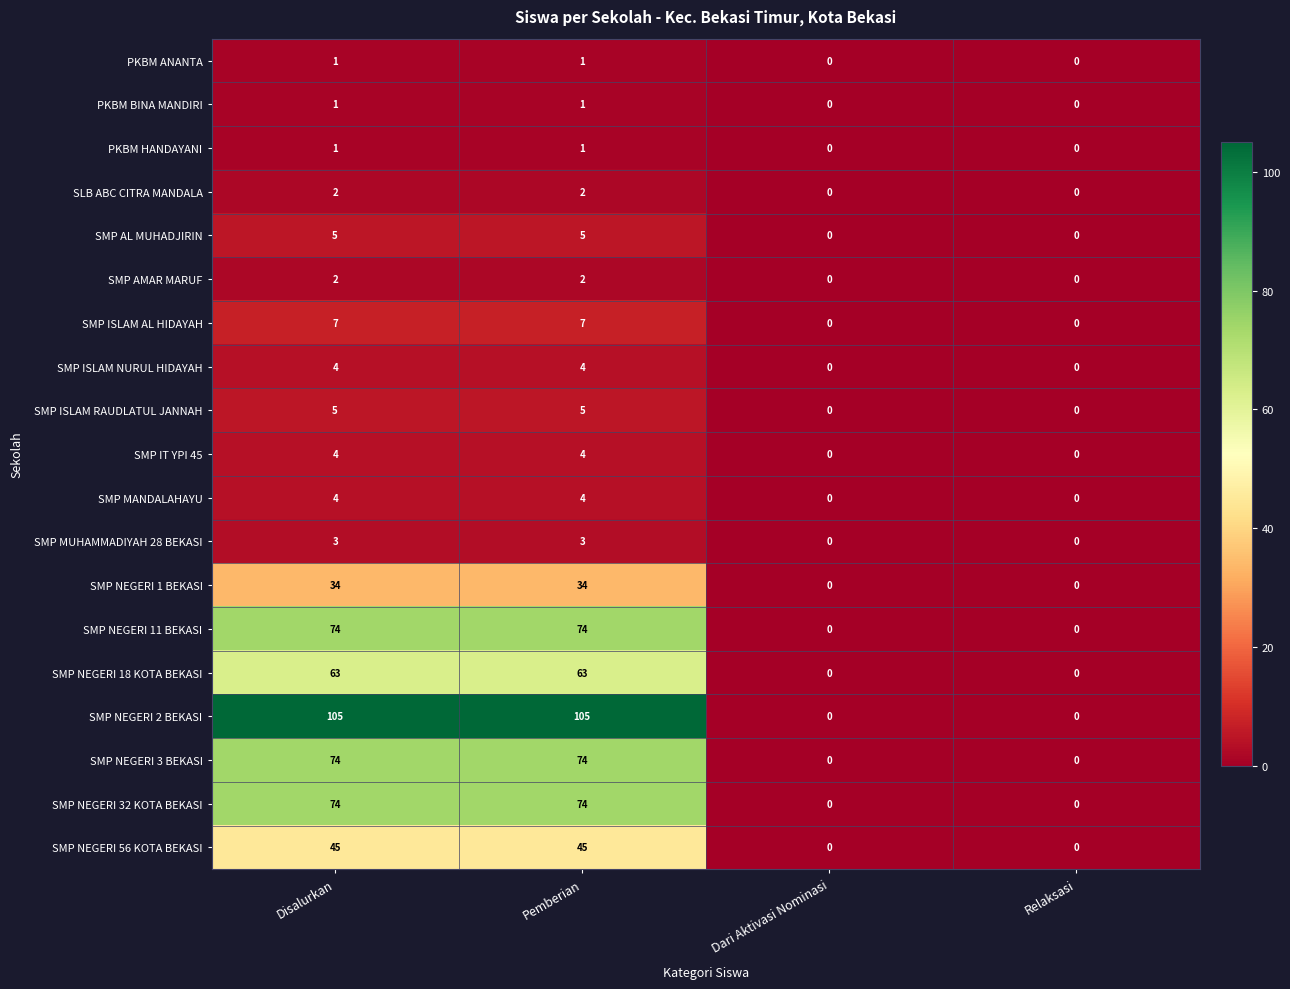

What is the difference between the maximum and minimum values in the SMP ISLAM NURUL HIDAYAH series?

4